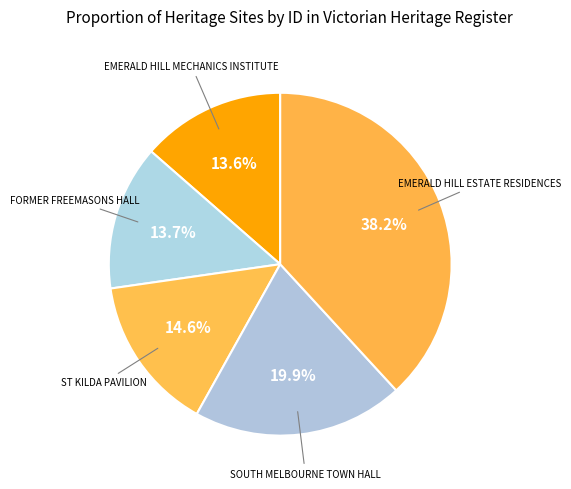

How many slices are in this pie chart?

5